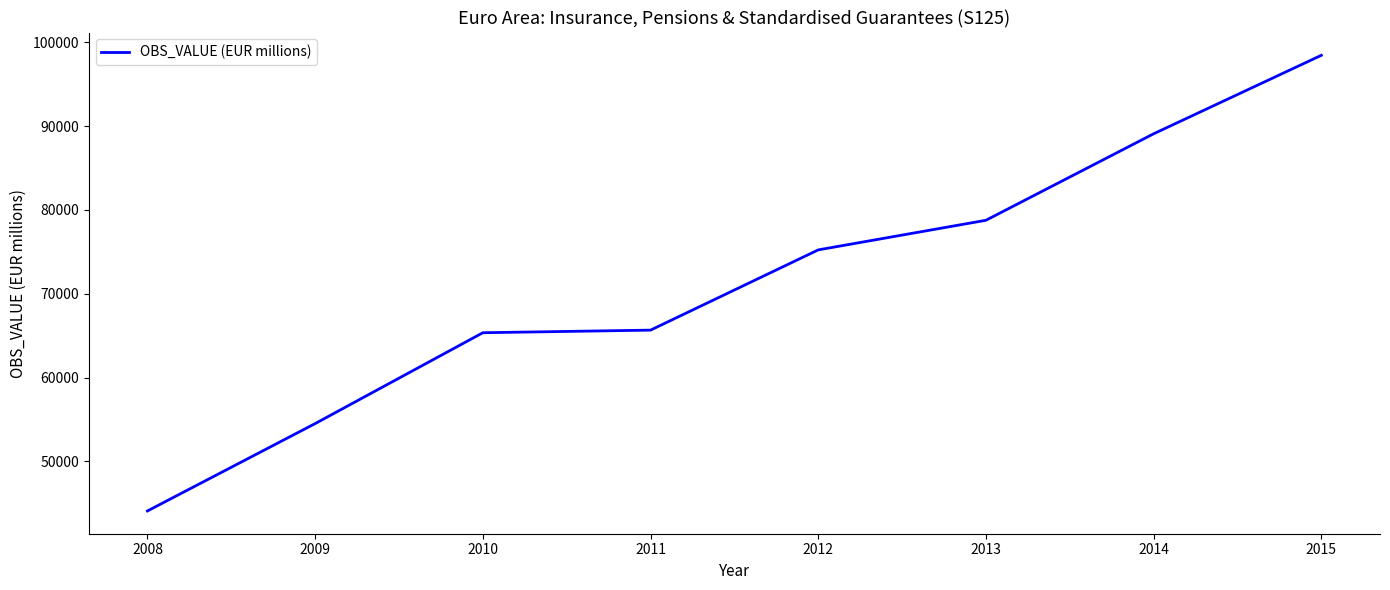

The chart shows a value of 26512.0 at 2010. True or false?

False